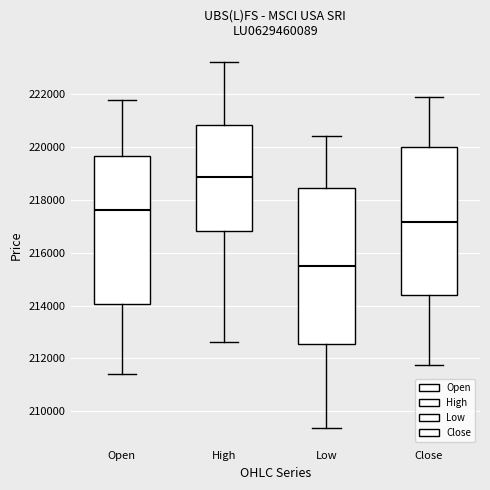

Comparing the boxes themselves (not the whiskers), which one is the tallest?

Low